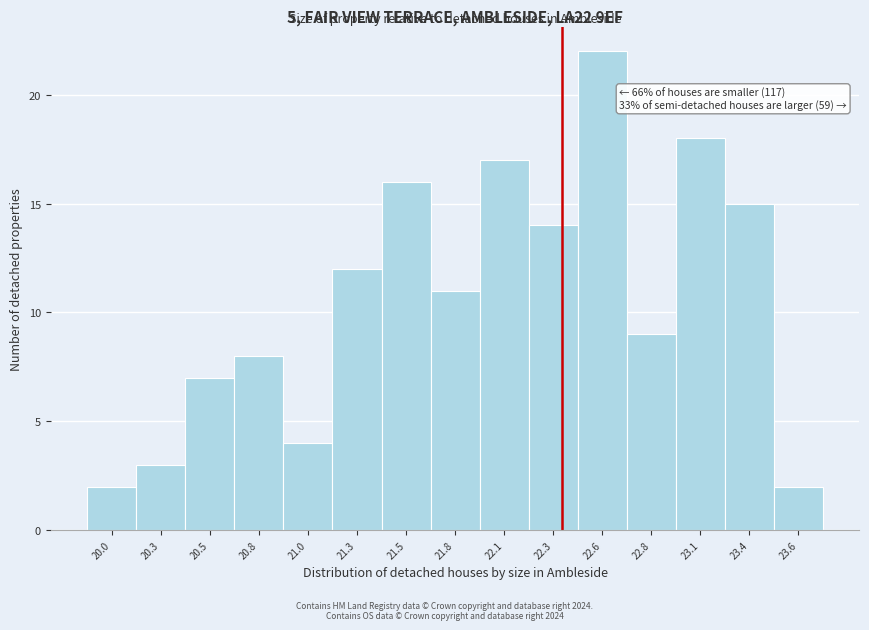

Reading left to right, what are all the values shown in this chart?

20.0=2	20.3=3	20.5=7	20.8=8	21.0=4	21.3=12	21.5=16	21.8=11	22.1=17	22.3=14	22.6=22	22.8=9	23.1=18	23.4=15	23.6=2